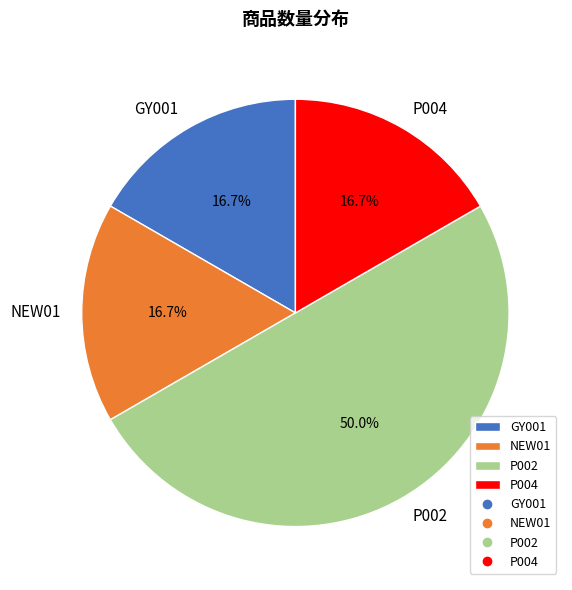

Combined, do P002 and NEW01 account for over 50%?

Yes